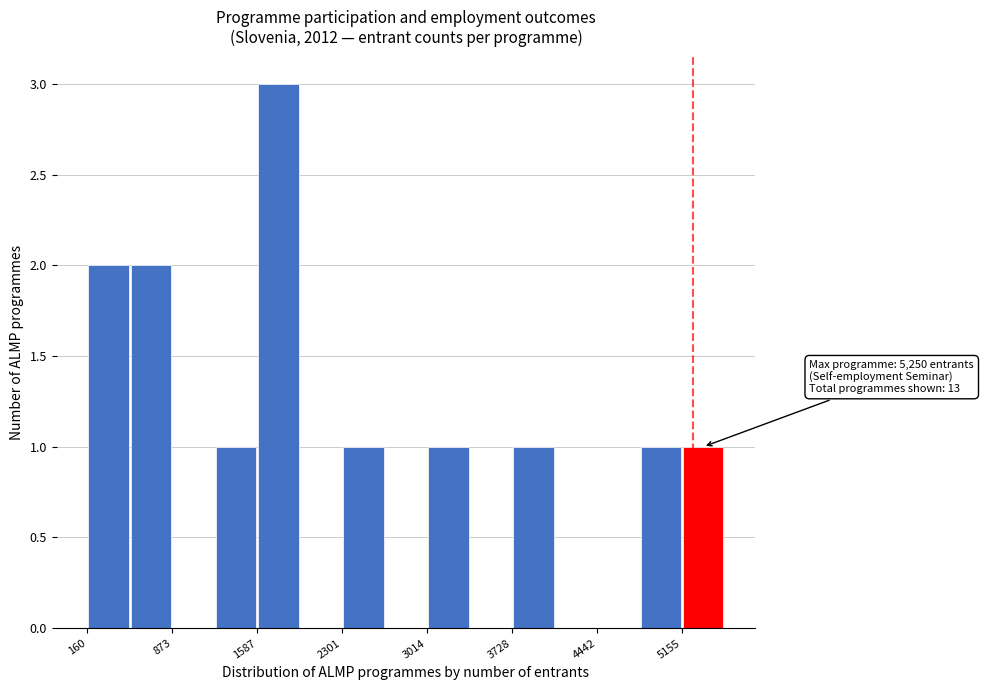

Read against the x-axis, roughly where is the centre of the tallest bar?

1800